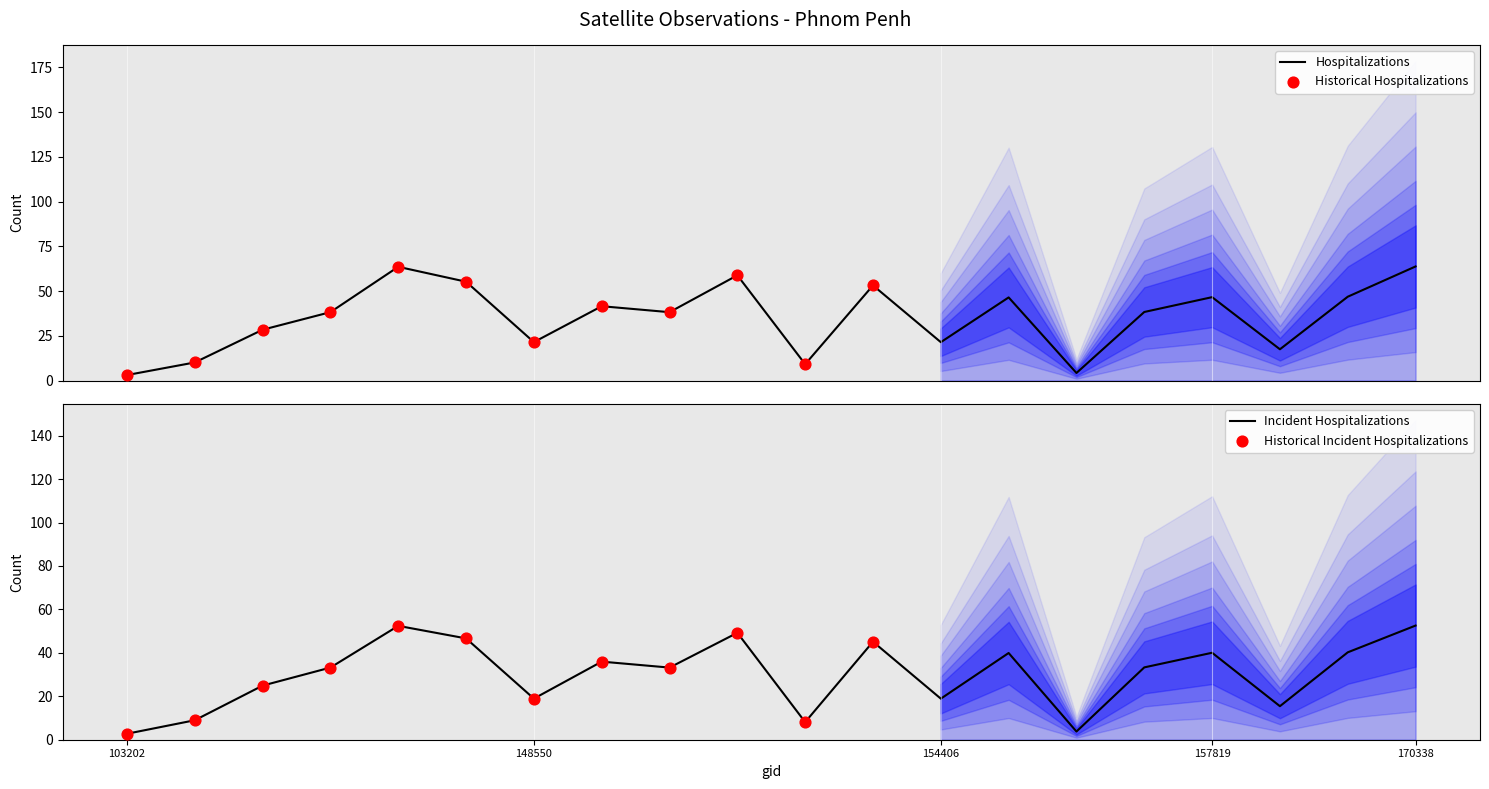

At how many categories does at least one series exceed 33?

12